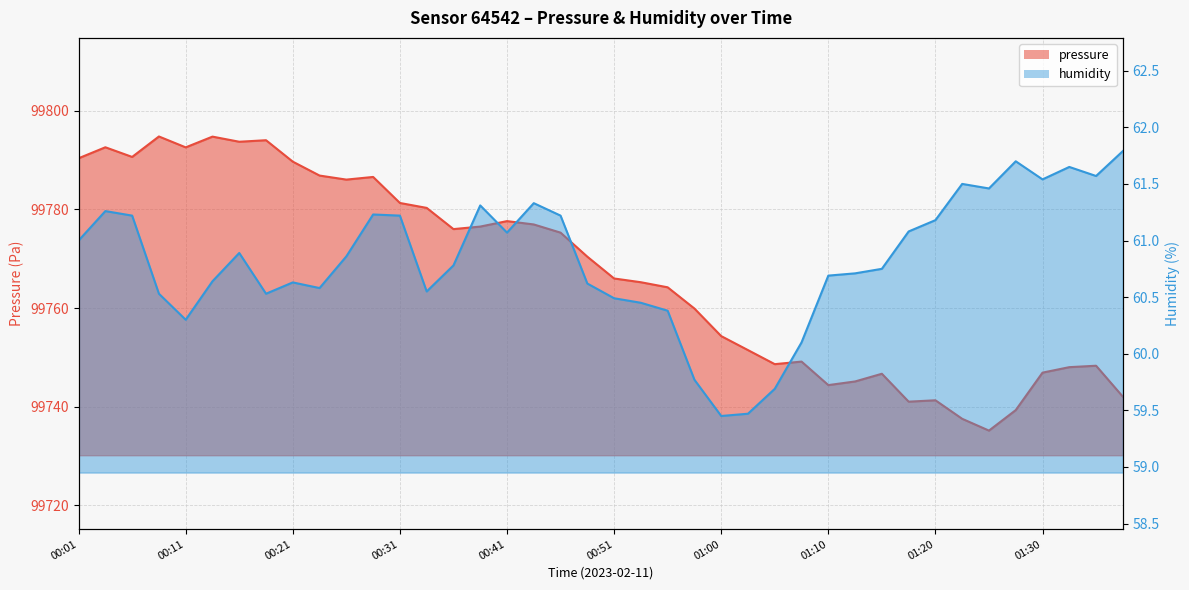

What is the lowest value of the pressure series?

99735.1